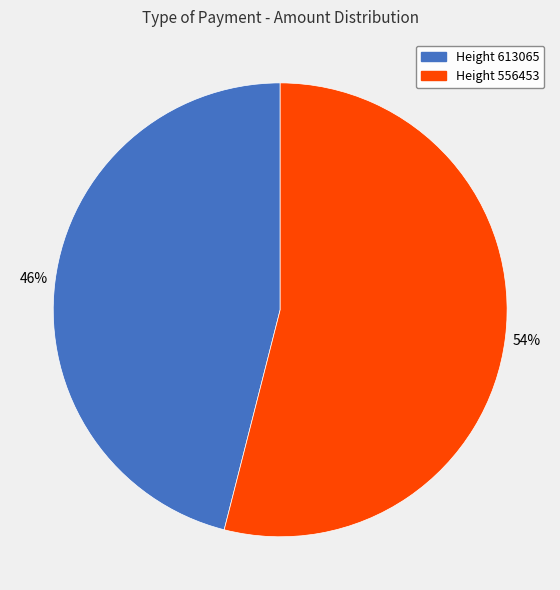

Is there any slice that represents more than half of the pie?

Yes